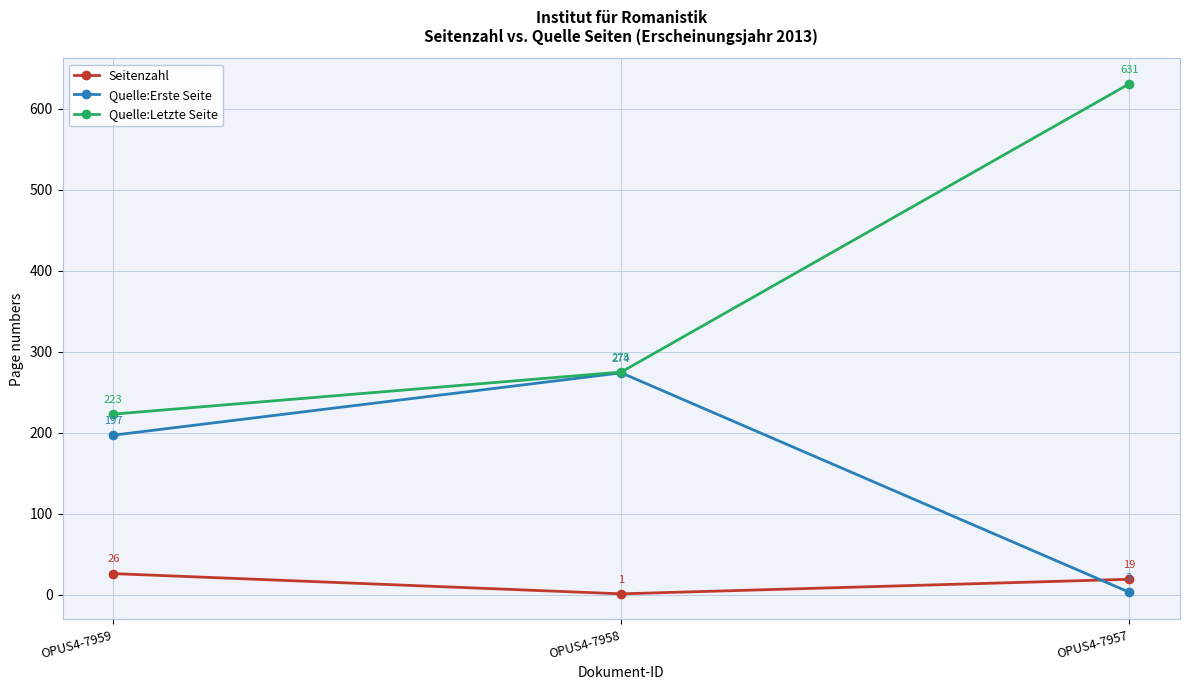

What is the sum of the Quelle:Letzte Seite values at OPUS4-7957 and OPUS4-7959?

854